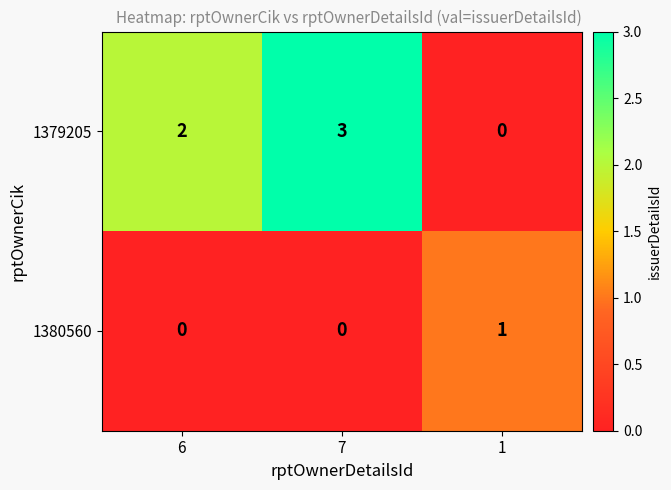

Which series has the largest total across all categories?

1379205